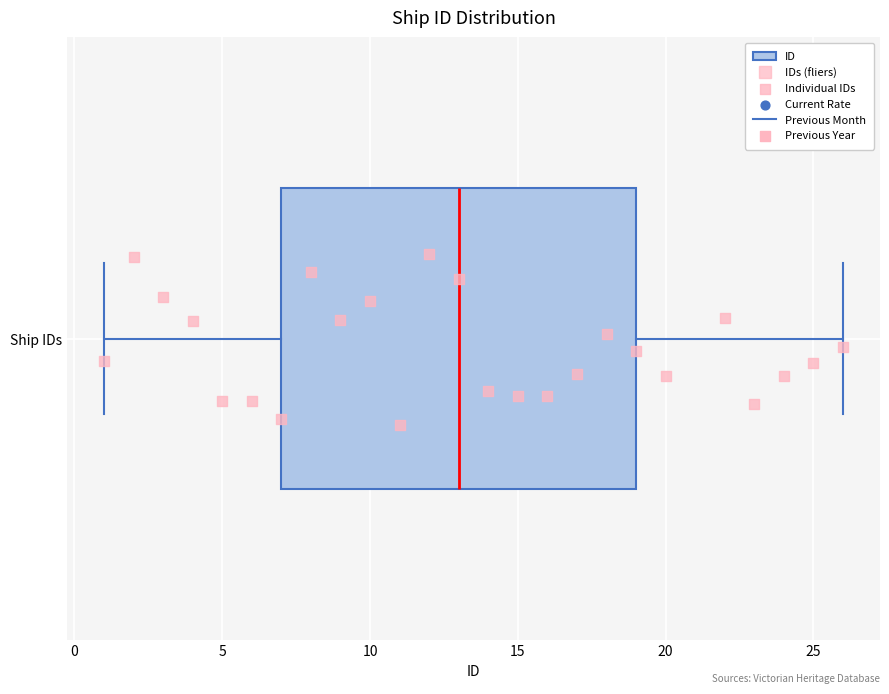

Read this box plot against the x-axis: the position of the median line, the range covered by the box, and the ends of both whiskers. The values are not printed on the chart, so give them approximately, as read against the axis.

median 13, box 7 to 19, whiskers 1 to 26